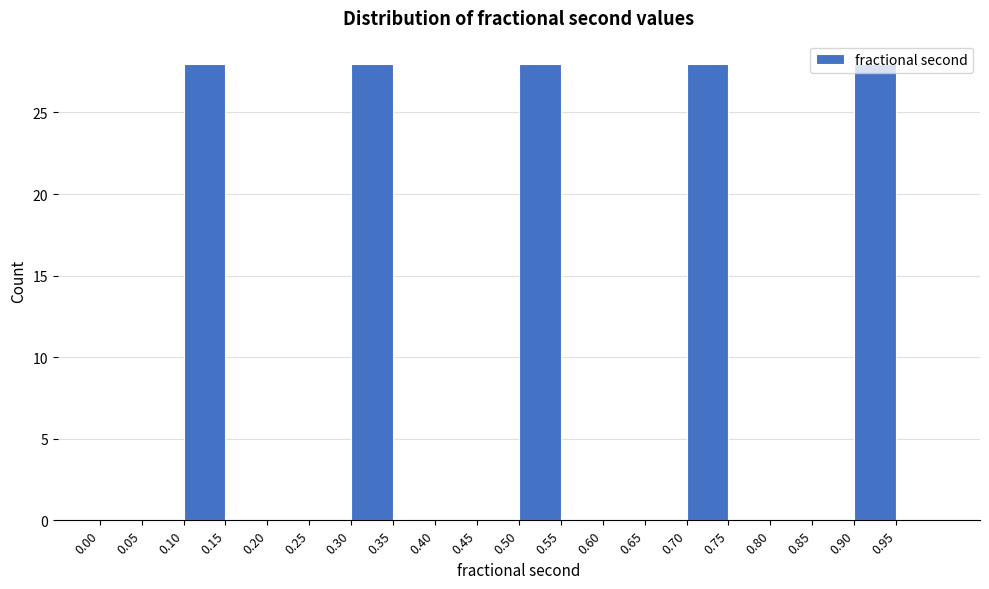

Reading left to right, transcribe this chart: for each bar, give the range it covers on the x-axis and its height. The values are not printed on the chart, so give them approximately, as read against the axis.

0.00 to 0.05: 0
0.05 to 0.10: 0
0.10 to 0.15: 28
0.15 to 0.20: 0
0.20 to 0.25: 0
0.25 to 0.30: 0
0.30 to 0.35: 28
0.35 to 0.40: 0
0.40 to 0.45: 0
0.45 to 0.50: 0
0.50 to 0.55: 28
0.55 to 0.60: 0
0.60 to 0.65: 0
0.65 to 0.70: 0
0.70 to 0.75: 28
0.75 to 0.80: 0
0.80 to 0.85: 0
0.85 to 0.90: 0
0.90 to 0.95: 28
0.95 to 1.00: 0